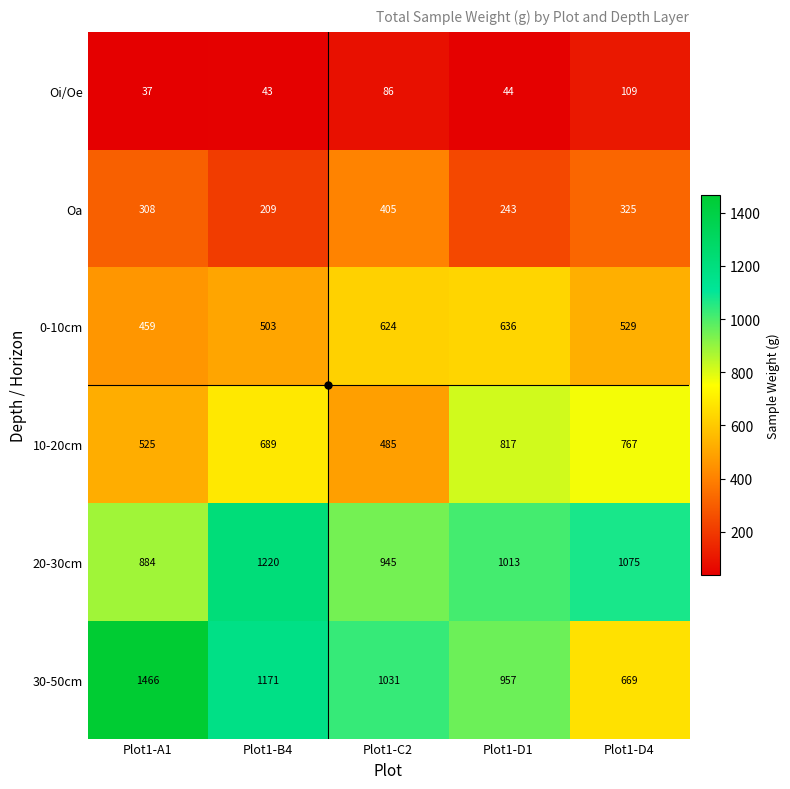

Which series has the widest spread of values?

30-50cm